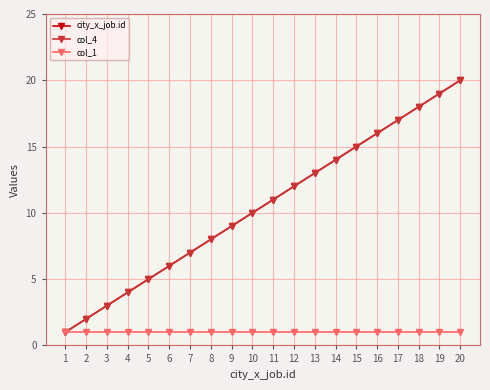

Reading right to left, what are all the values shown in this chart?

city_x_job.id: 20=20	19=19	18=18	17=17	16=16	15=15	14=14	13=13	12=12	11=11	10=10	9=9	8=8	7=7	6=6	5=5	4=4	3=3	2=2	1=1
col_4: 20=20	19=19	18=18	17=17	16=16	15=15	14=14	13=13	12=12	11=11	10=10	9=9	8=8	7=7	6=6	5=5	4=4	3=3	2=2	1=1
col_1: 20=1	19=1	18=1	17=1	16=1	15=1	14=1	13=1	12=1	11=1	10=1	9=1	8=1	7=1	6=1	5=1	4=1	3=1	2=1	1=1